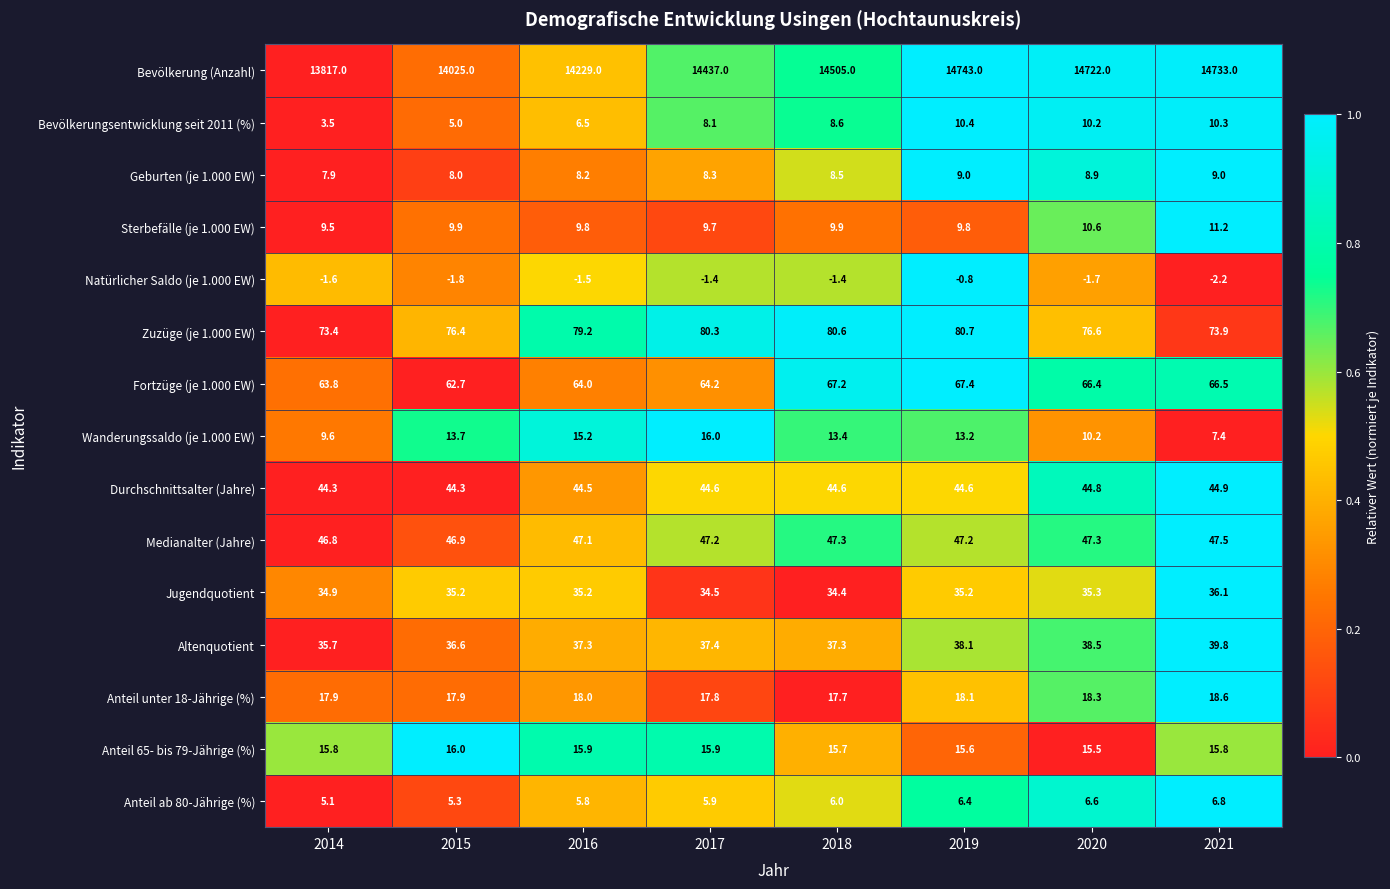

Which series has the largest range (max minus min)?

Bevölkerung (Anzahl)